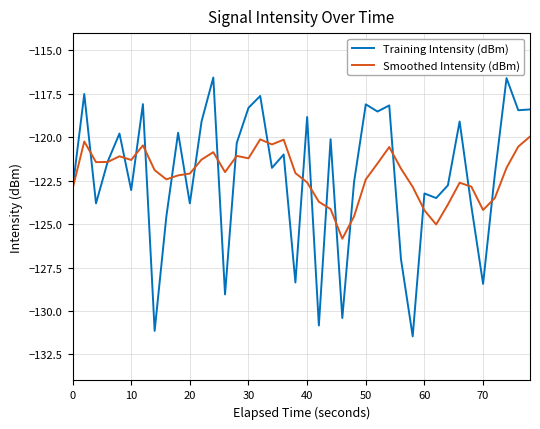

Which series has the largest range (max minus min)?

Training Intensity (dBm)